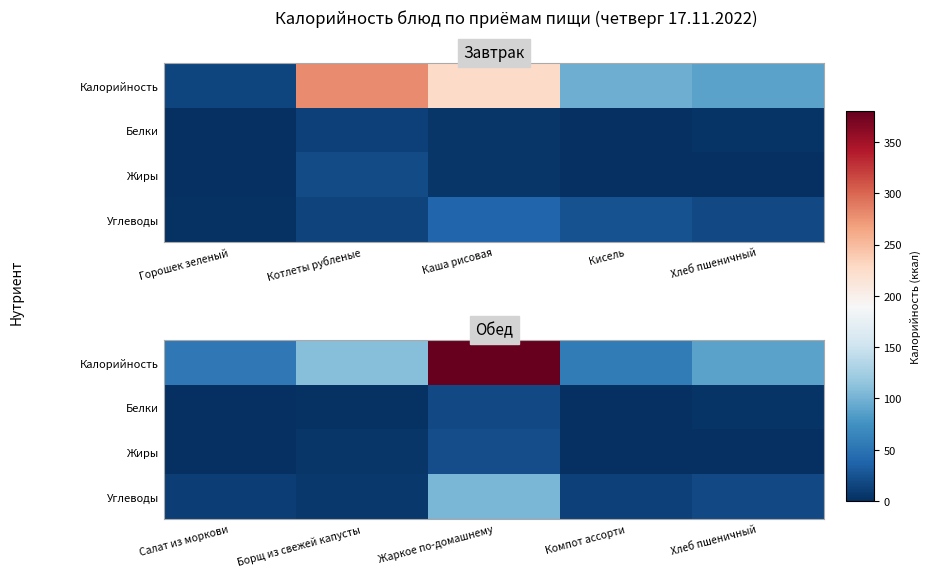

Which series changed the most between Борщ из свежей капусты and Жаркое по-домашнему?

Калорийность